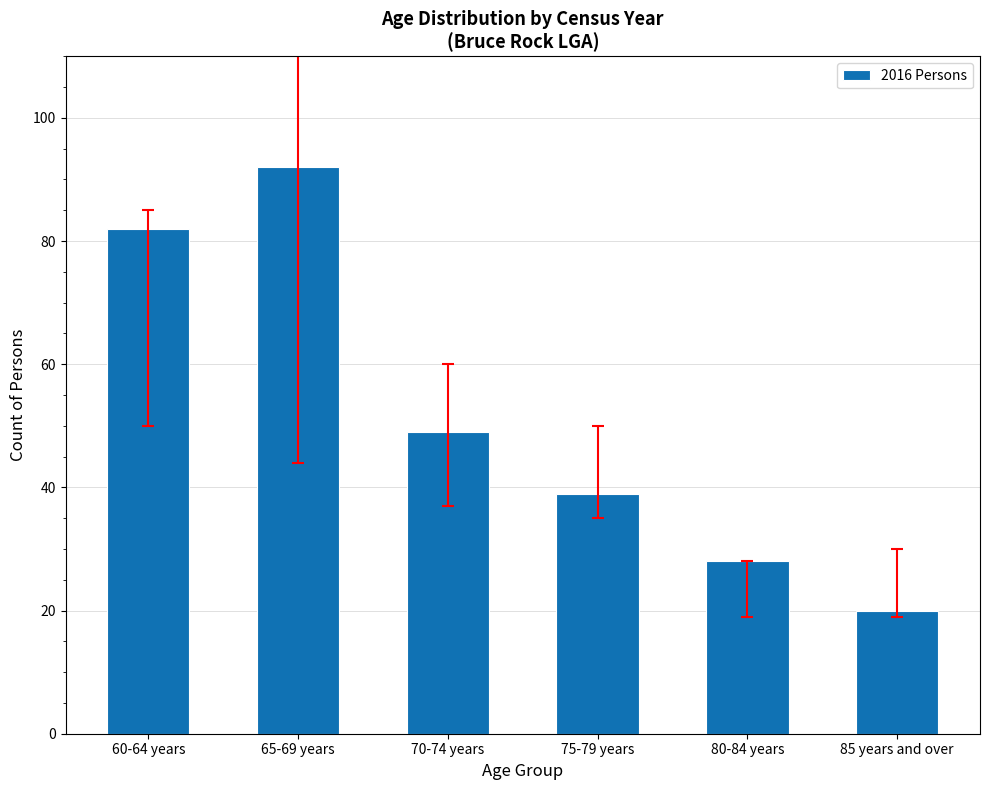

Which label corresponds to the largest value in the chart?

65-69 years